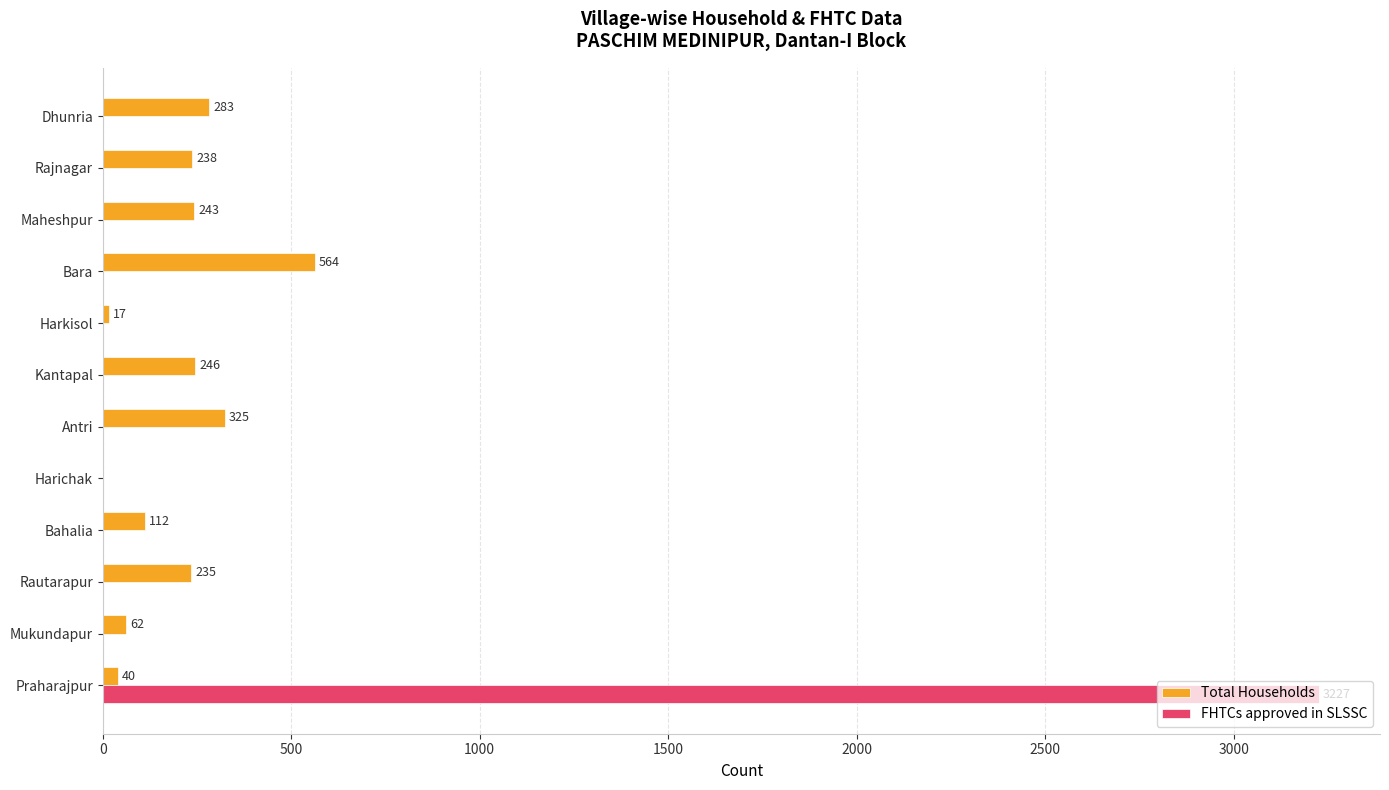

True or false: FHTCs approved in SLSSC has a value of -2207 at Harkisol.

False